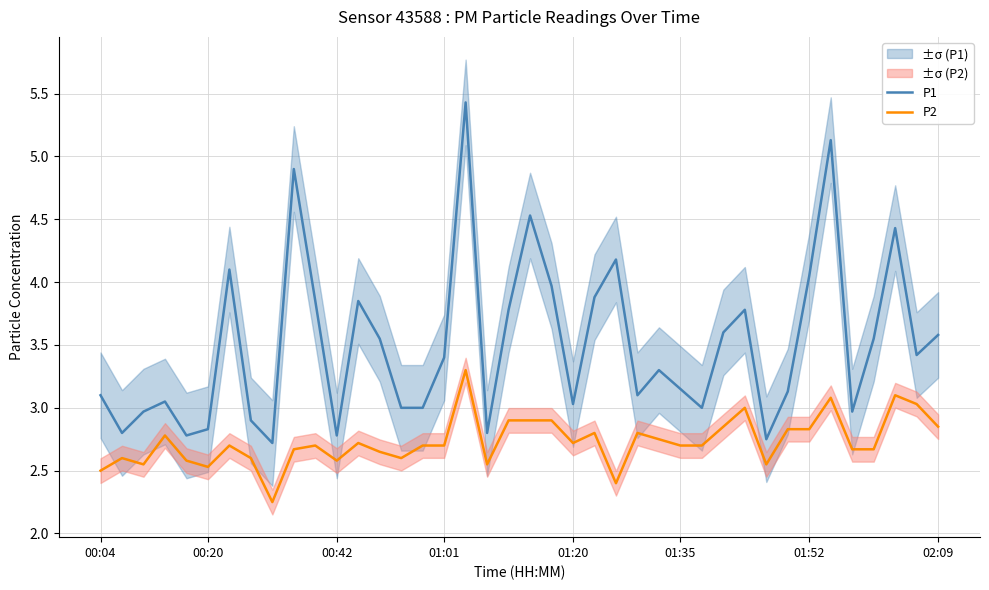

What is the minimum value shown in the chart?

2.2